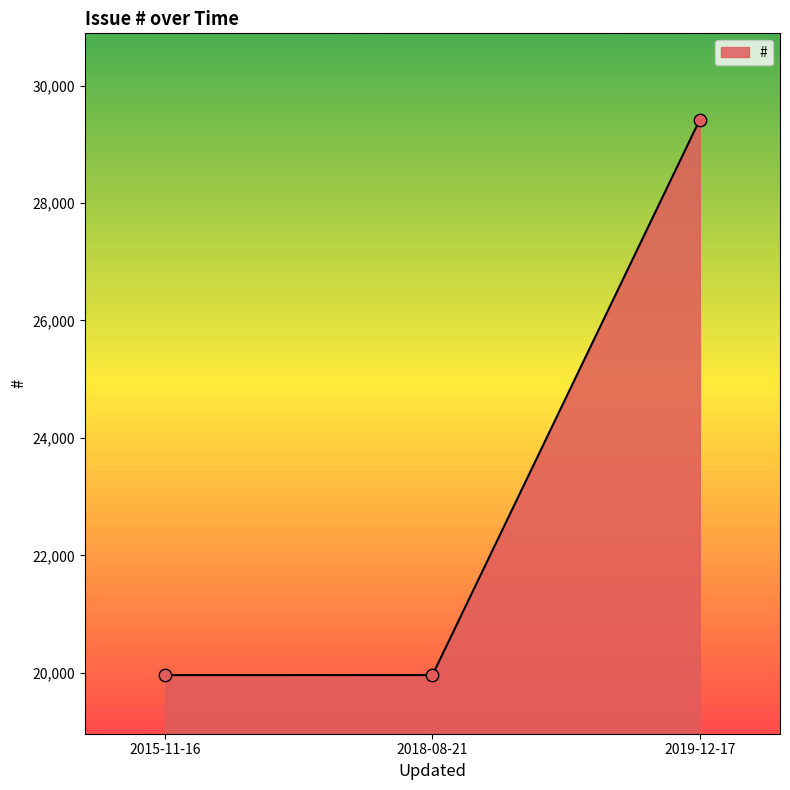

What is the change in value from 2015-11-16 to 2018-08-21?

+1